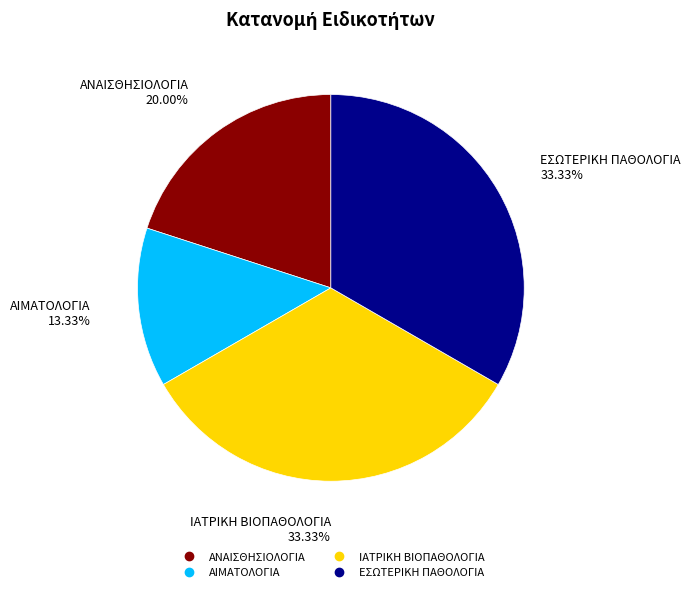

What is the smallest slice in the pie chart?

ΑΙΜΑΤΟΛΟΓΙΑ